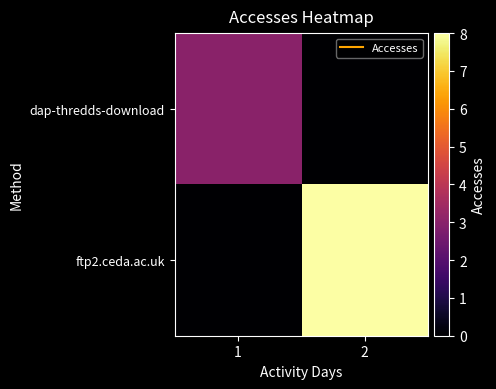

Reading left to right, what are all the values shown in this chart?

dap-thredds-download: 1=3	2=0
ftp2.ceda.ac.uk: 1=0	2=8